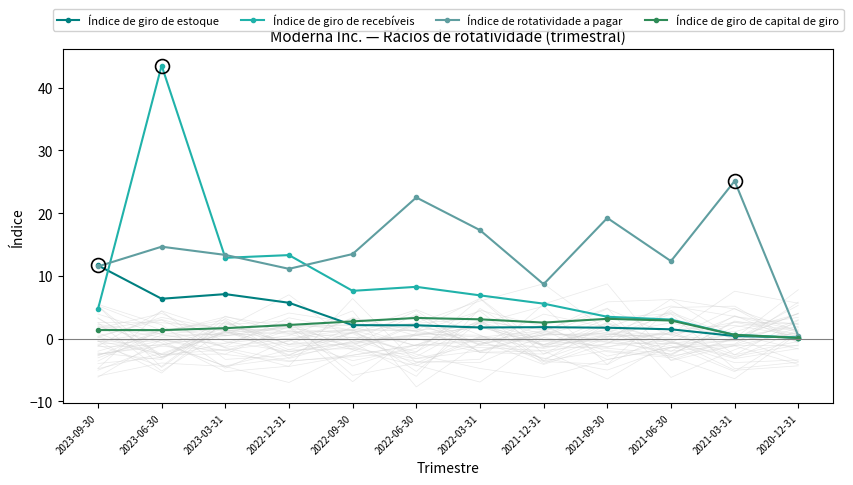

Where is the first local minimum for Índice de giro de recebíveis?

2023-03-31